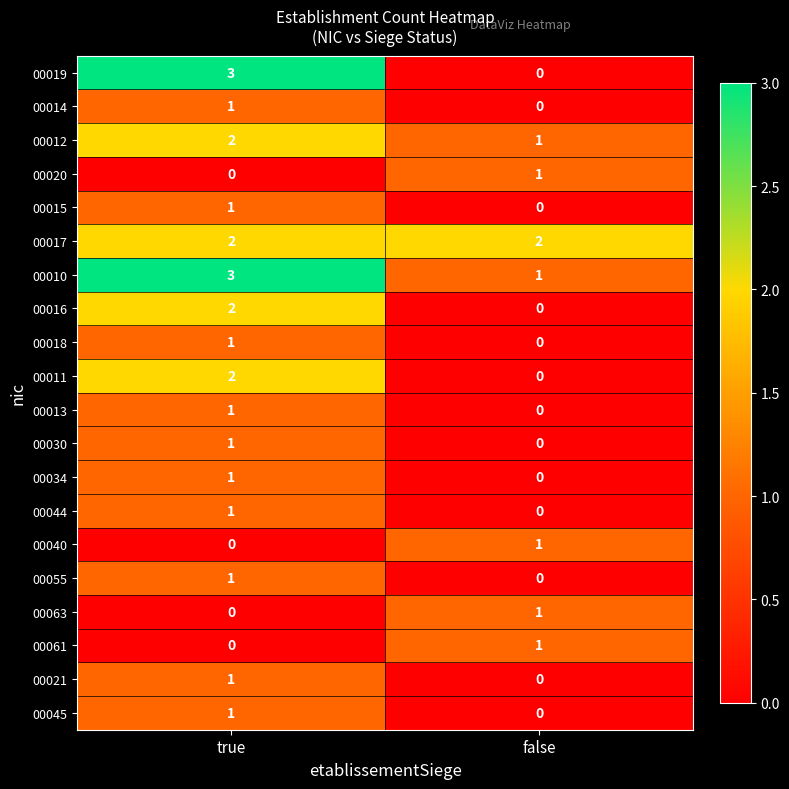

The value of 00045 at true is 1. True or false?

True